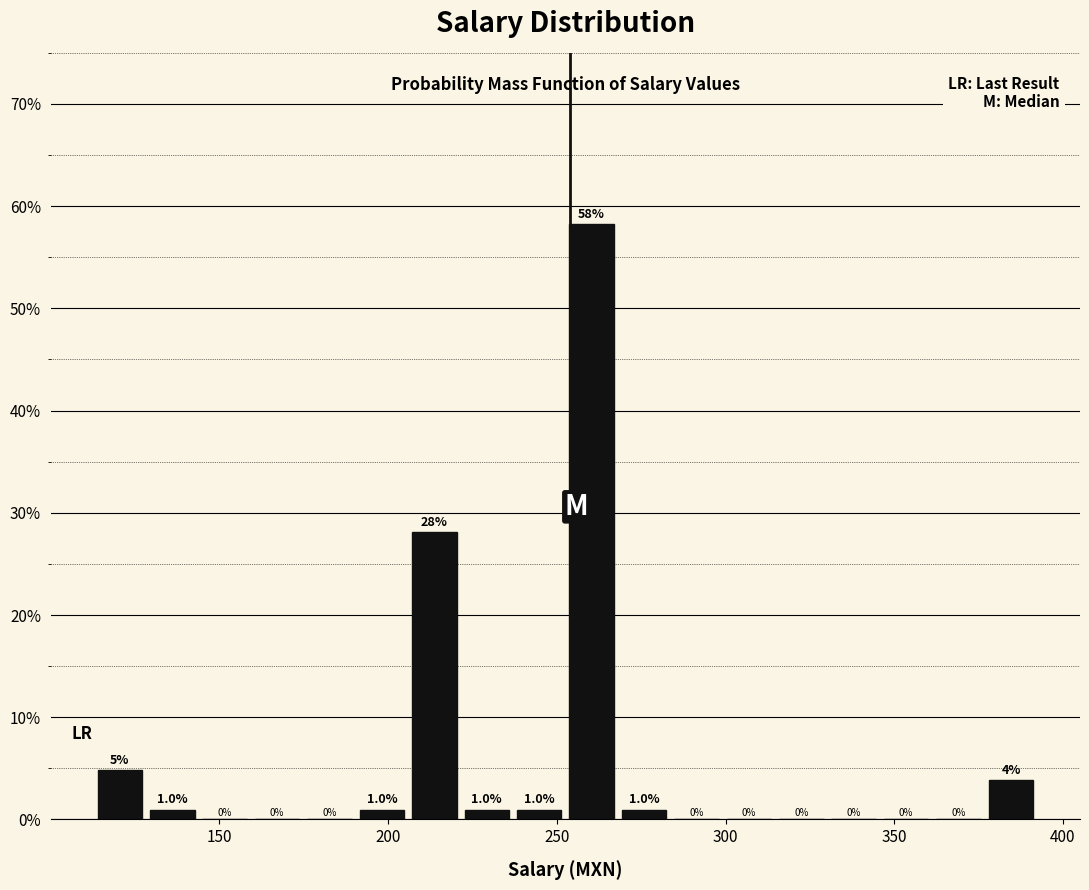

Around what value on the x-axis is the tallest bar? Give the approximate position of its centre, as read against the axis.

260